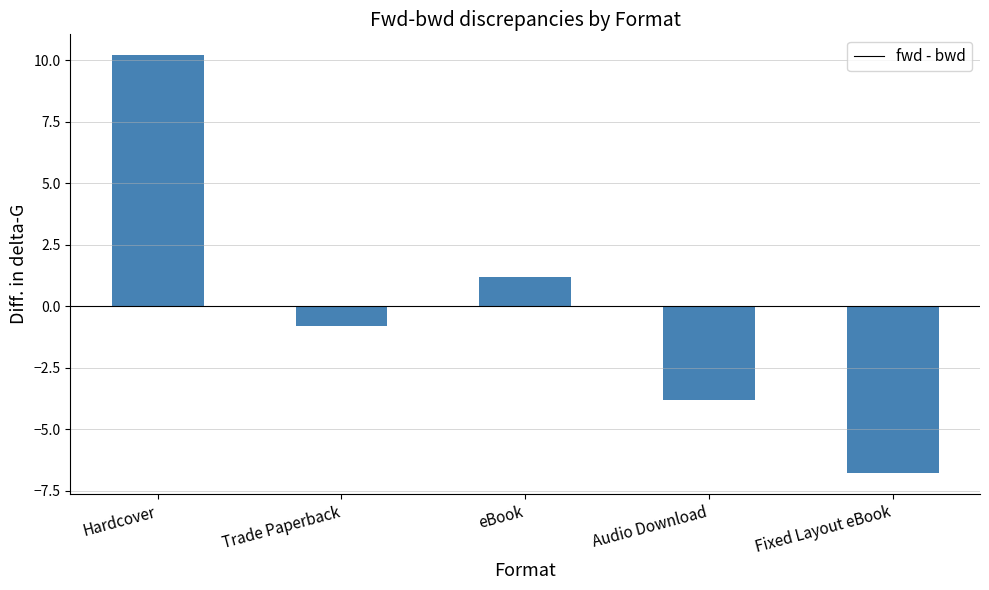

Reading left to right, extract all data points from this chart.

10.2	-0.8	1.2	-3.8	-6.8